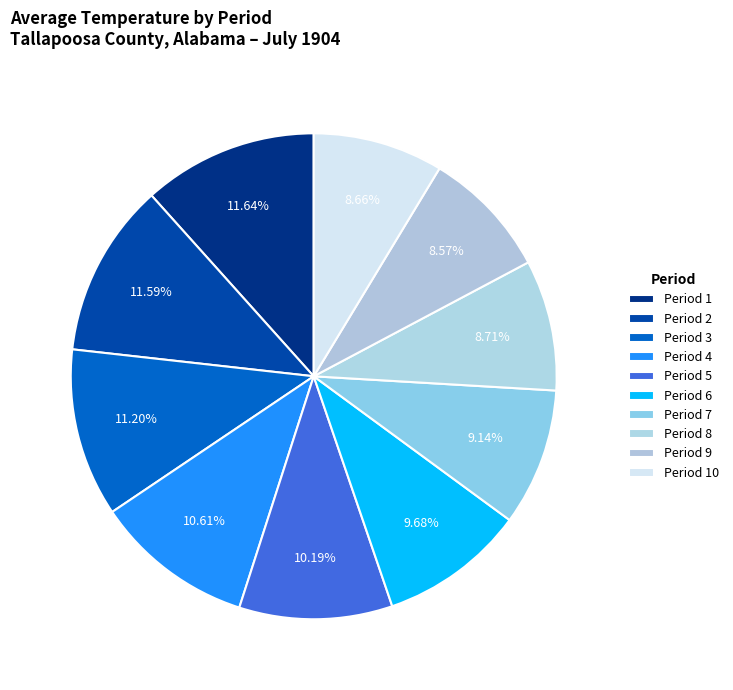

To the nearest percent, what portion does Period 2 represent?

12%